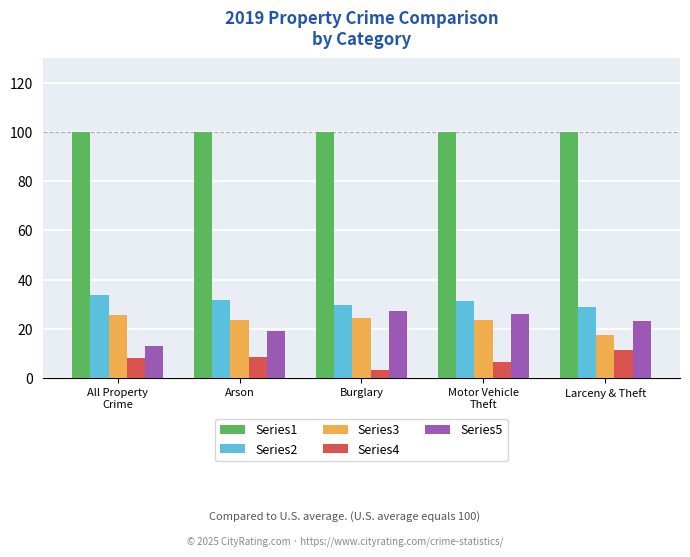

Is it true that Series1 equals 100.0 at All Property
Crime?

True